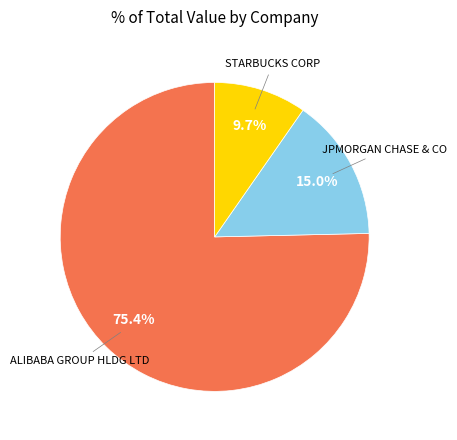

Does any single category account for the majority?

Yes